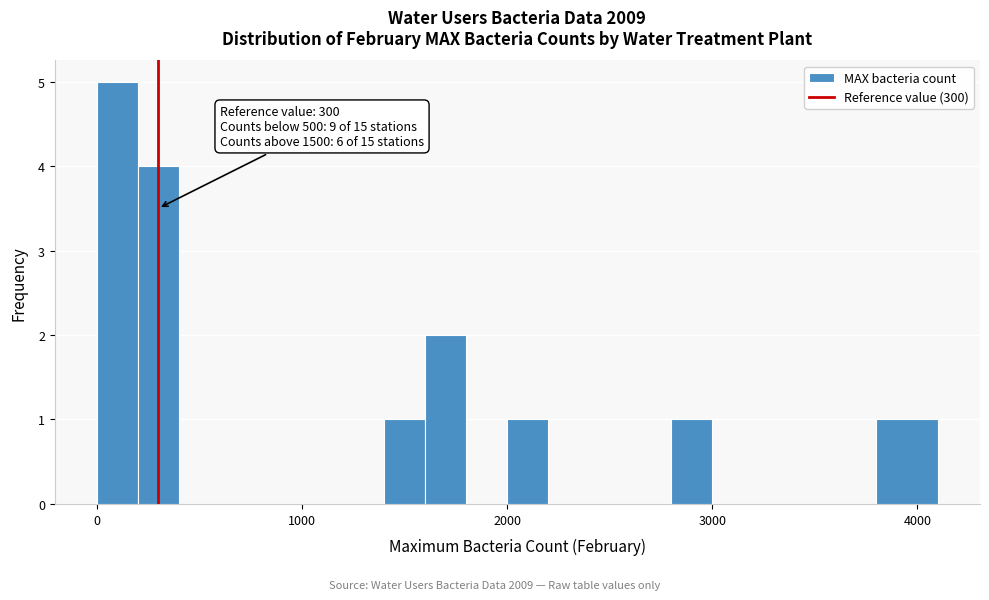

Read against the x-axis, roughly where is the centre of the tallest bar?

100